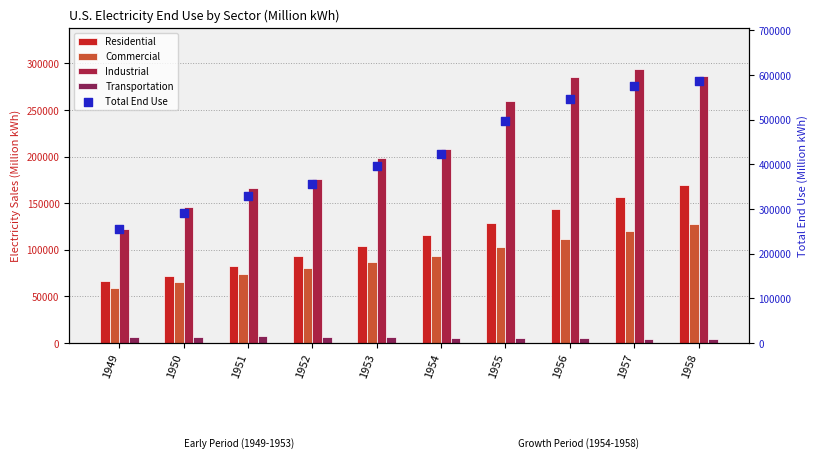

Which series contains the lowest Y value?

Transportation